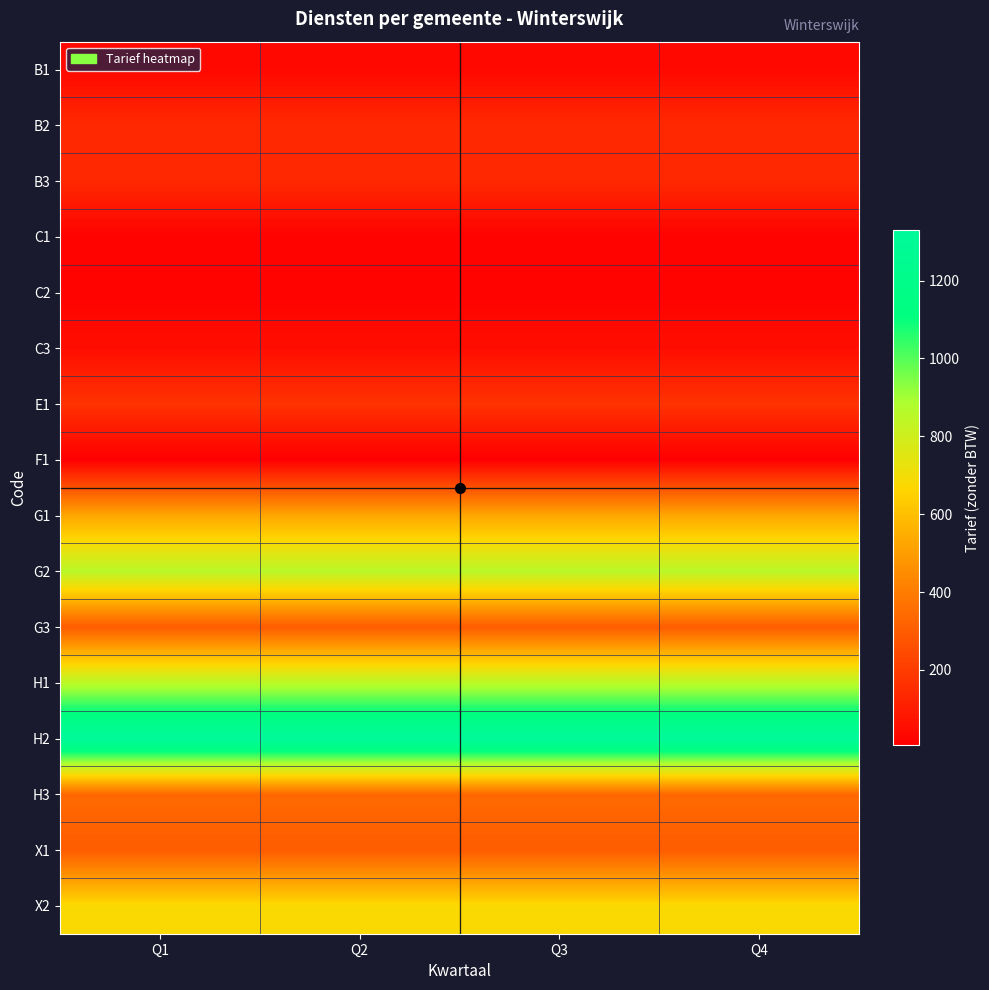

Count the number of categories in the chart.

4